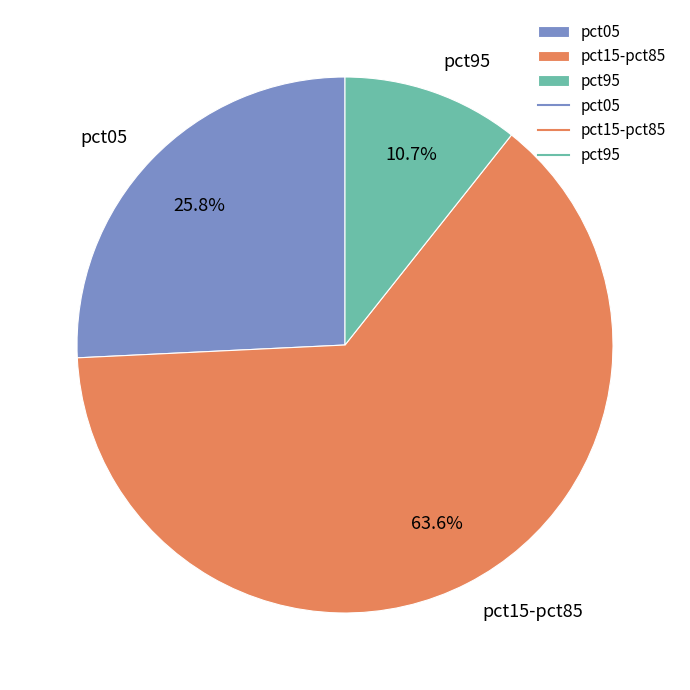

Combined, do pct05 and pct15-pct85 account for over 50%?

Yes